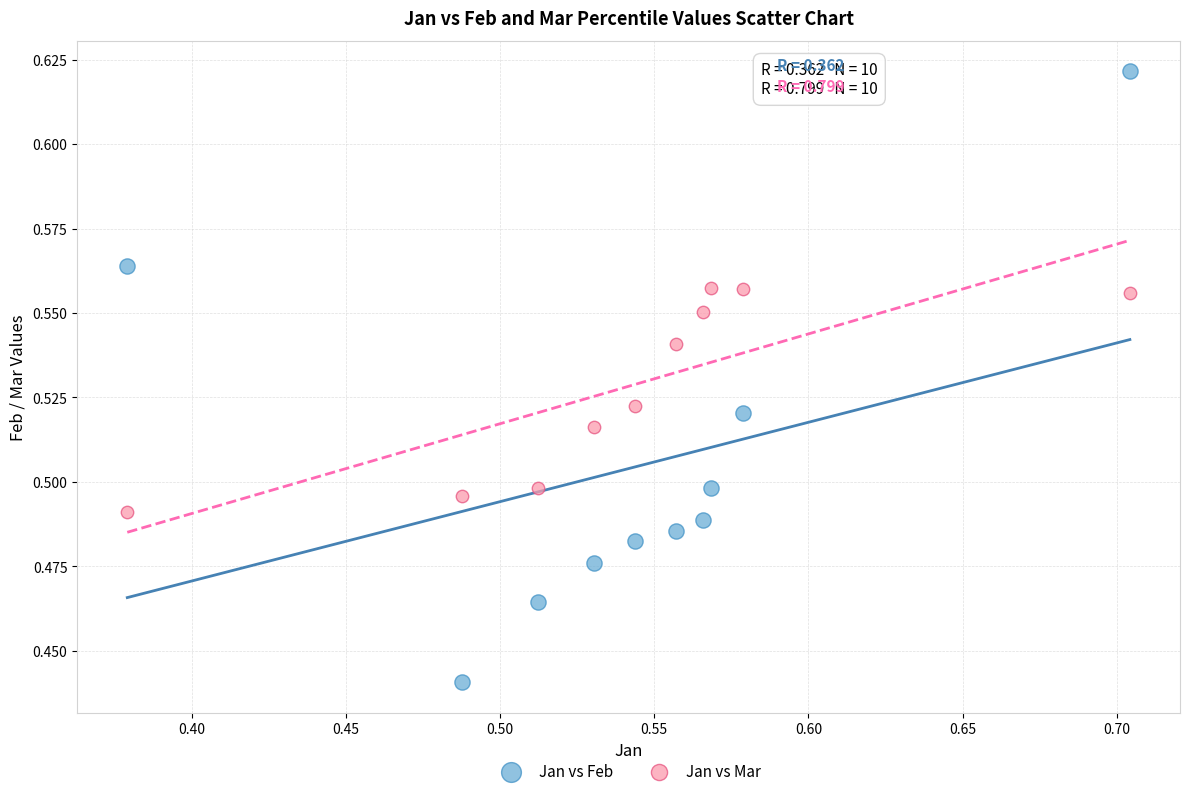

Across all data points, what is the range of X values (max minus min)?

0.3